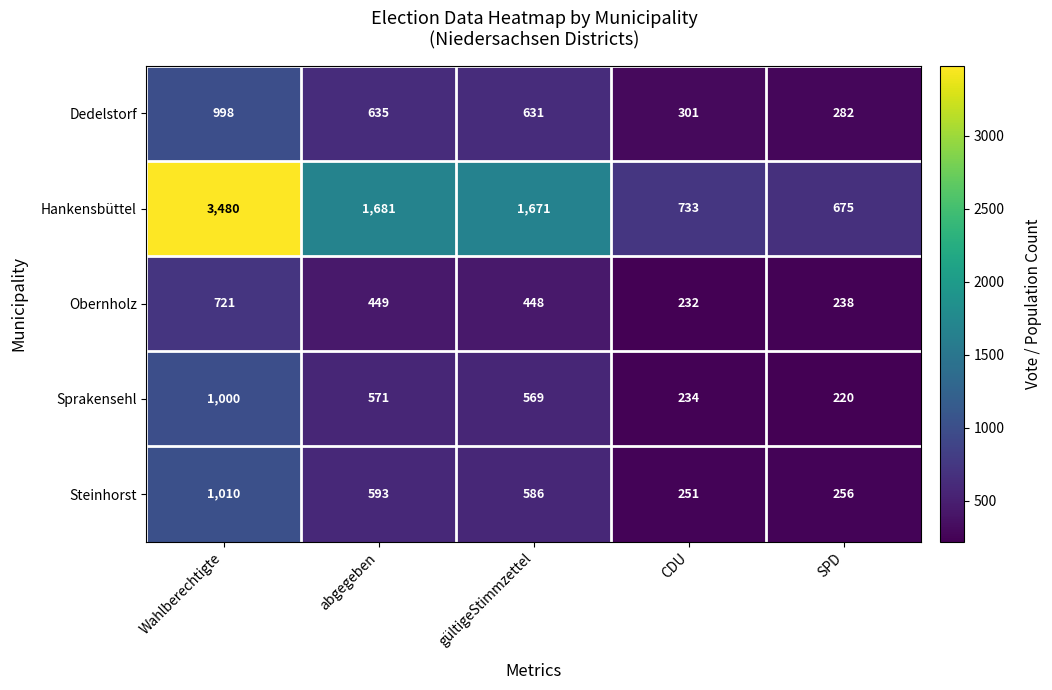

What is the sum of all Sprakensehl values?

2594